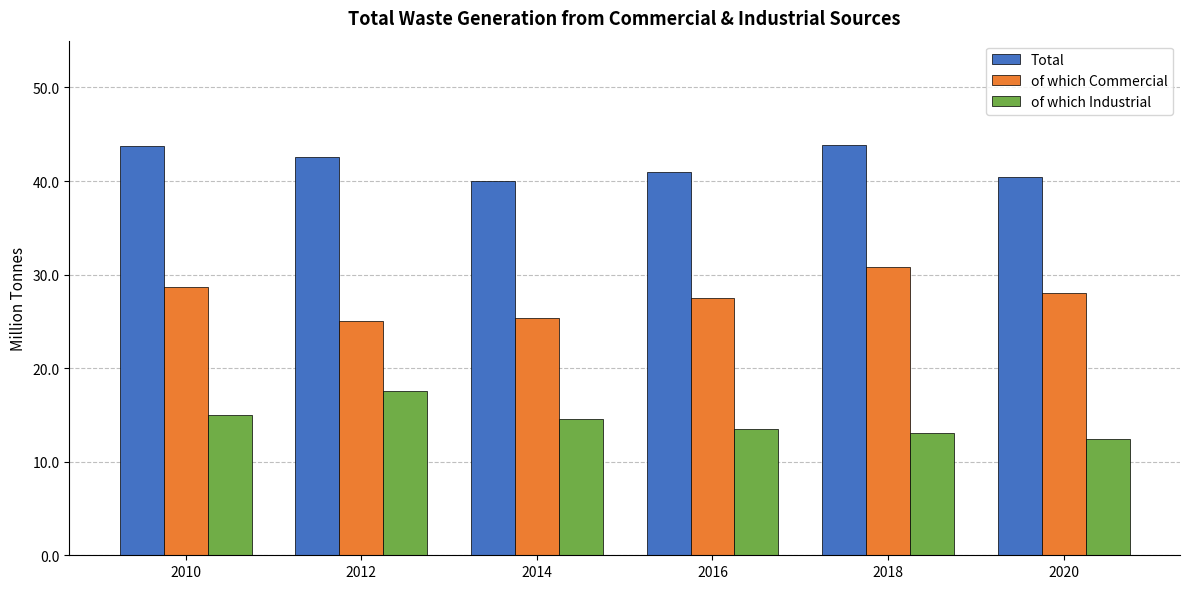

What is the value of the Total bar at the 6th from the left?

40.4